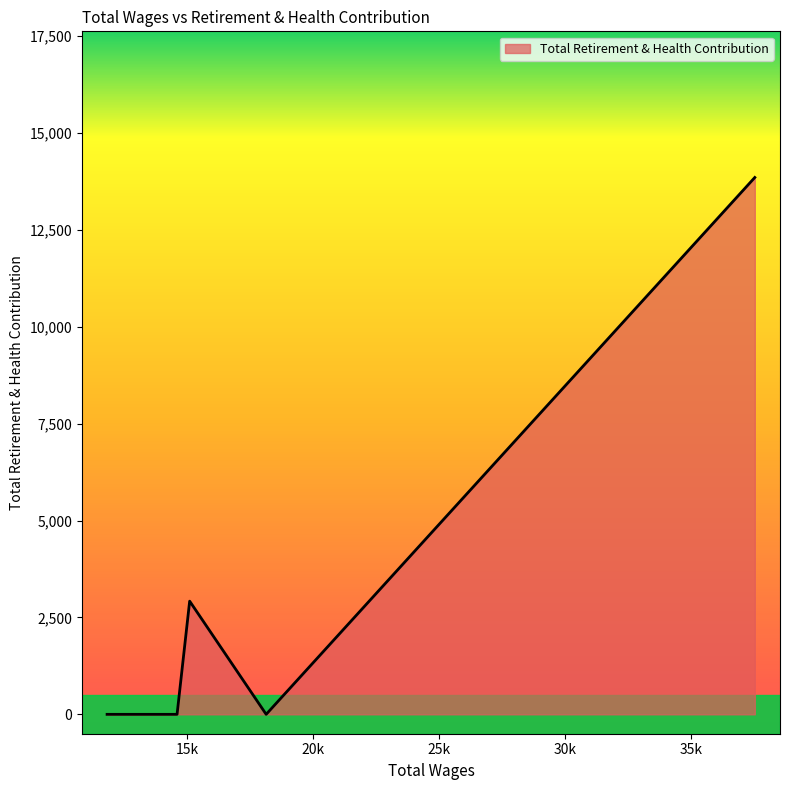

What is the maximum value shown in the chart?

13850